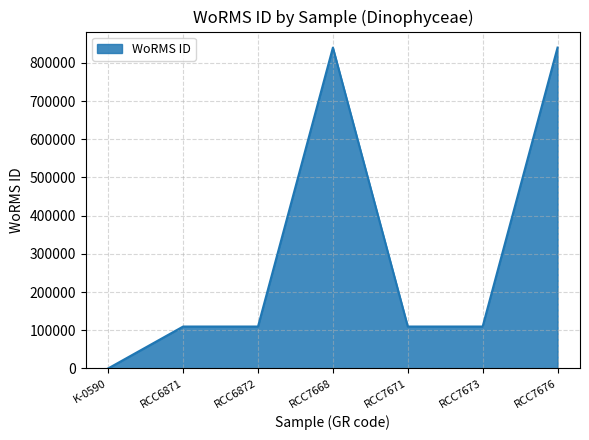

What is the difference between the second highest and second lowest values?

730463